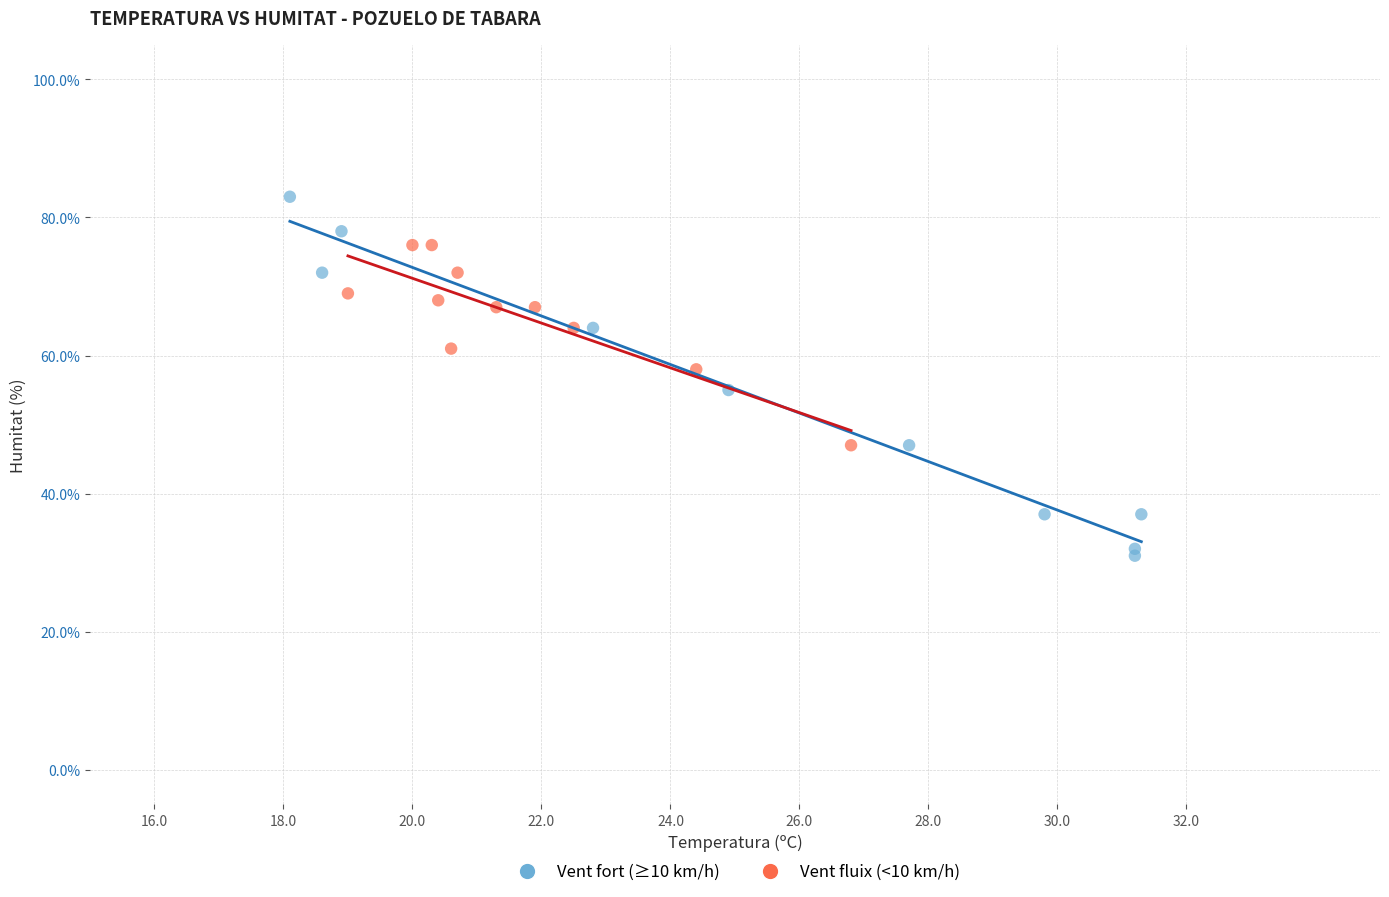

Which series contains the lowest Y value?

Vent fort (≥10 km/h)